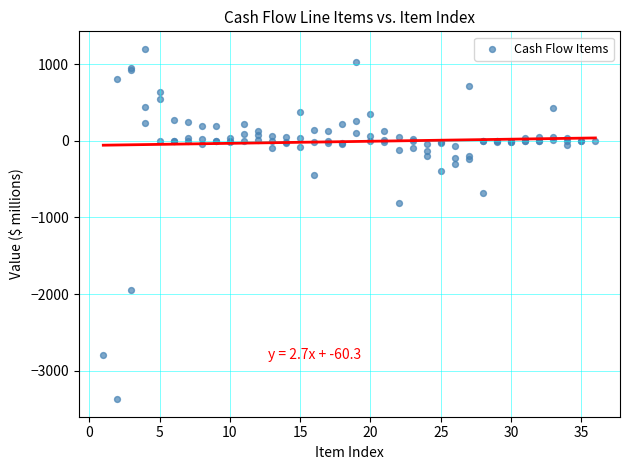

What Y value in the scatter plot is closest to -1086?

-813